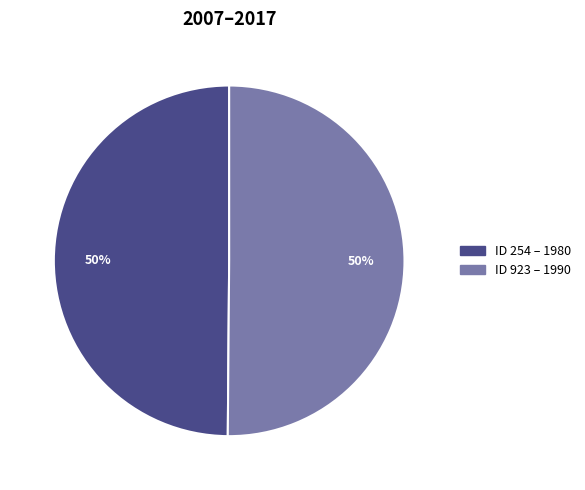

To the nearest percent, what is the average slice percentage?

50%